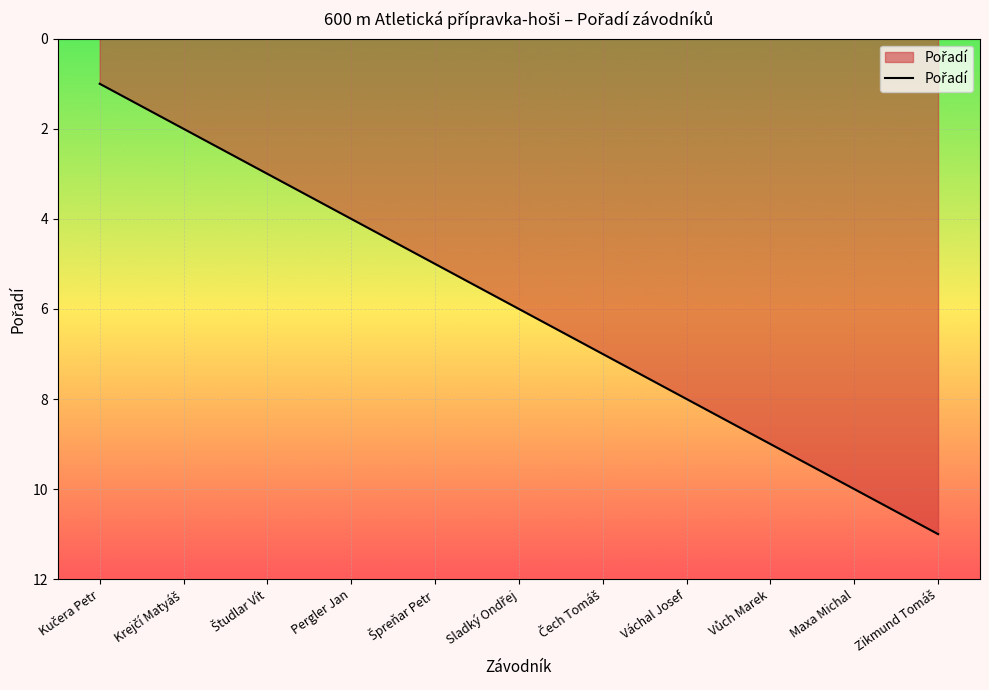

What is the maximum value shown in the chart?

11